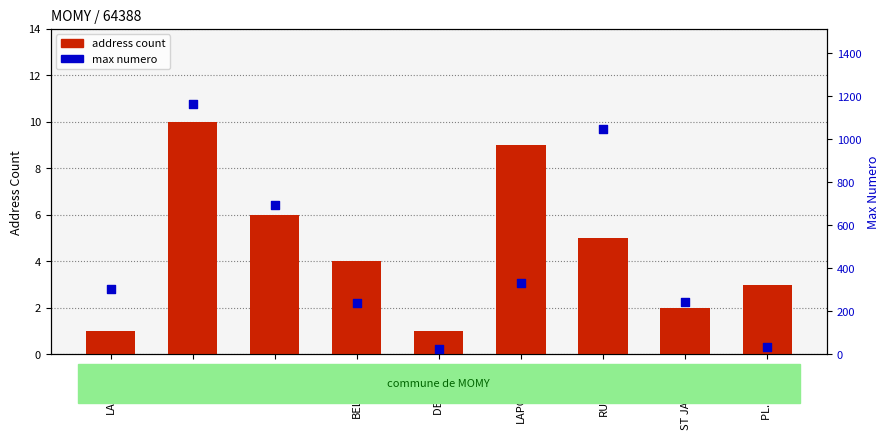

What are all the series names shown in the legend?

address count, max numero